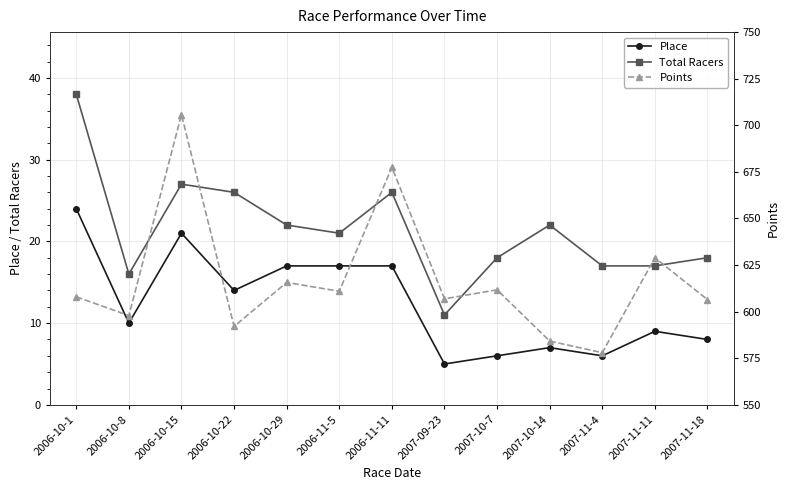

The Total Racers series shows 7.9 at 2006-10-8. True or false?

False